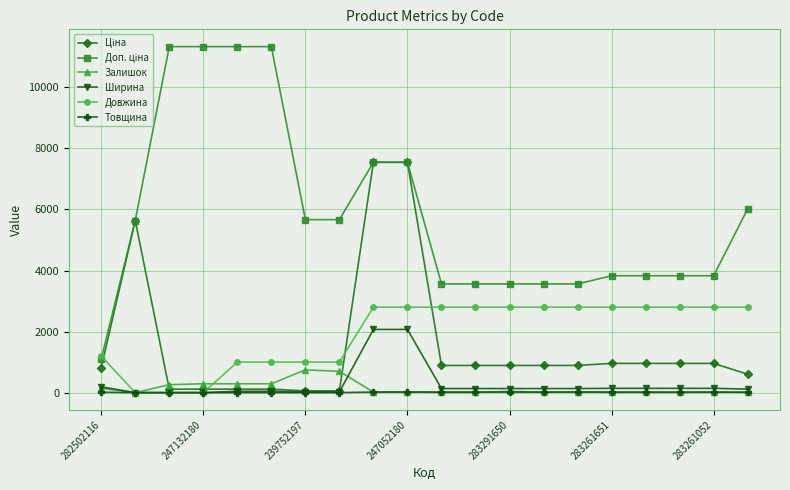

What is the maximum value shown in the chart?

11334.0